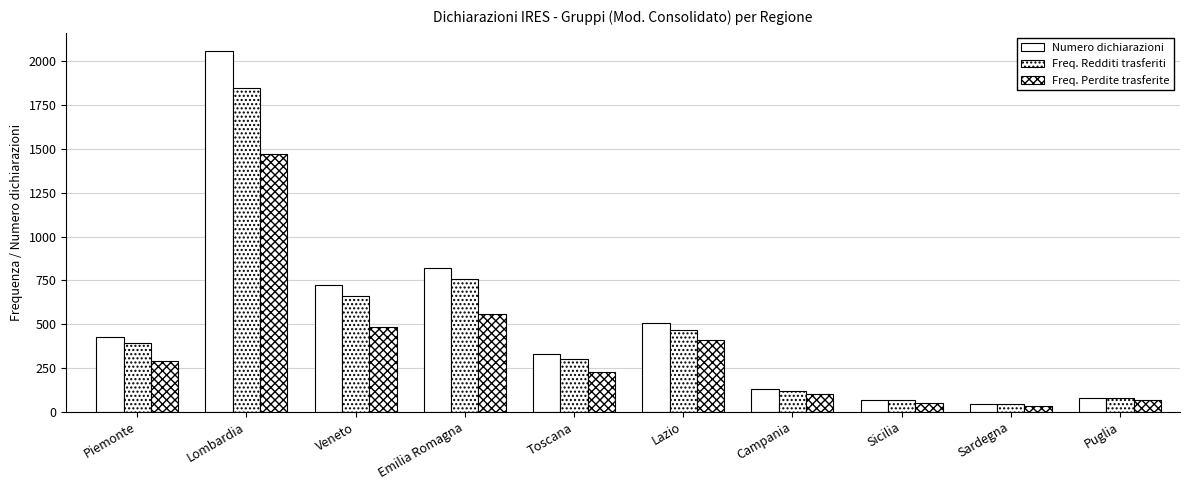

How many categories are shown in the chart?

10